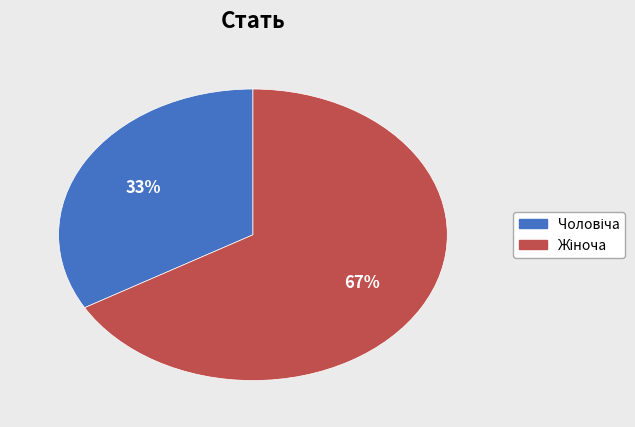

To the nearest percent, what is the average slice percentage?

50%